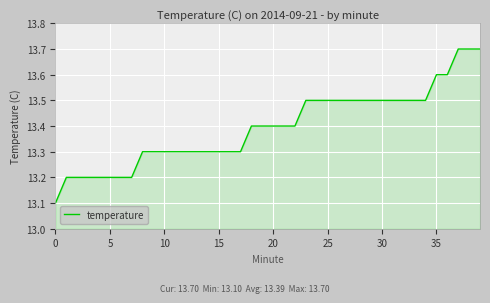

What is the difference between the maximum and minimum values?

0.6